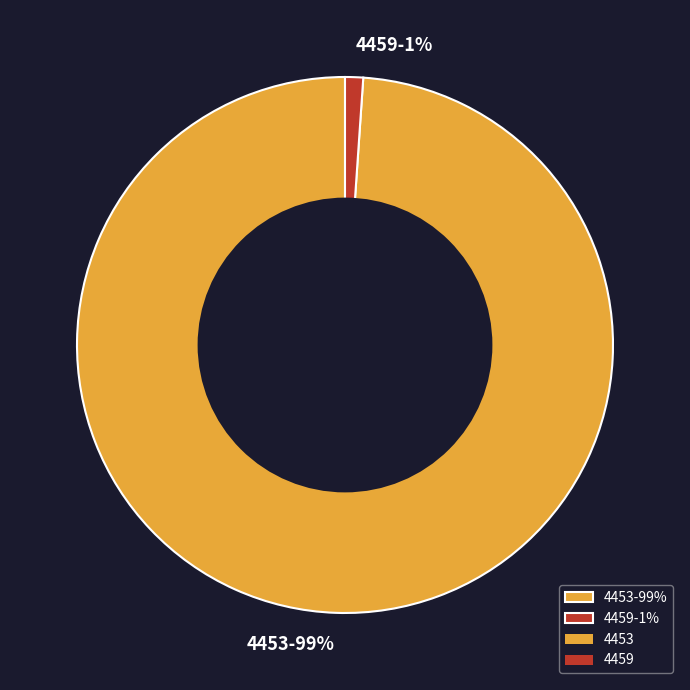

To the nearest percent, what is the difference between the 4453 and 4459 slice percentages?

98%